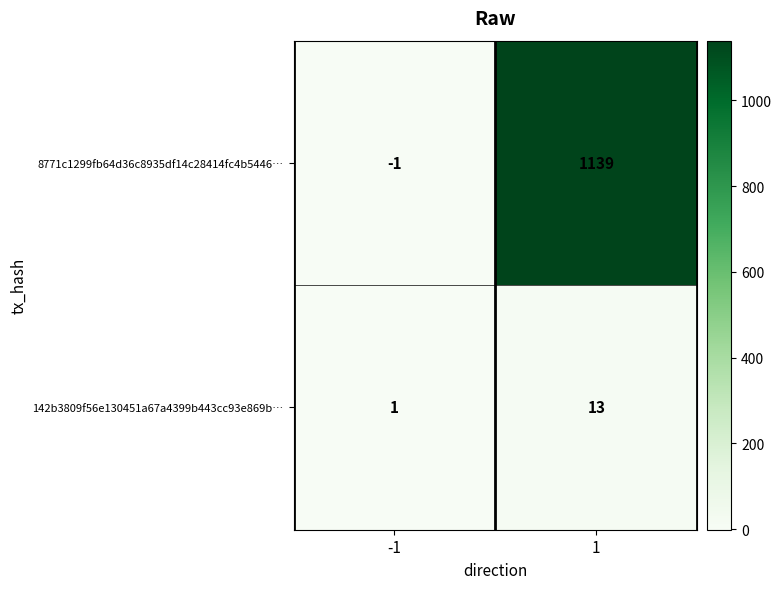

Rank the series by their maximum value, from lowest to highest.

142b3809f56e130451a67a4399b443cc93e869b…, 8771c1299fb64d36c8935df14c28414fc4b5446…